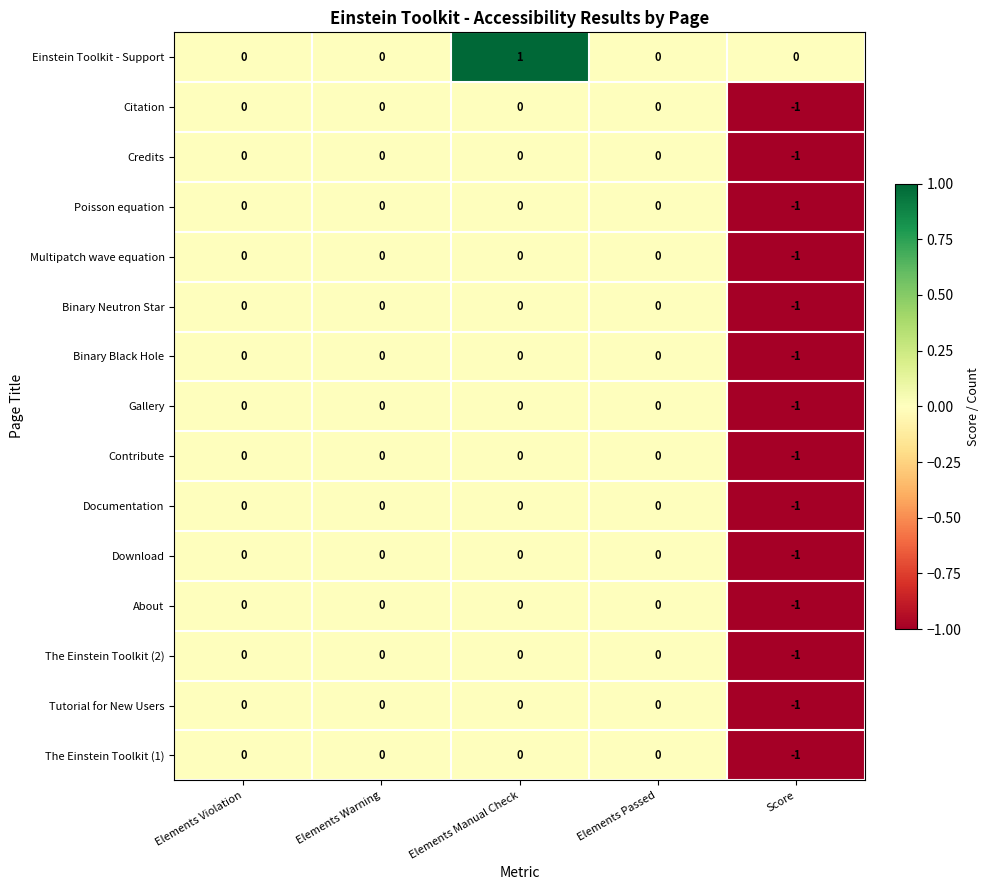

Which category has the highest value across all series?

Elements Manual Check